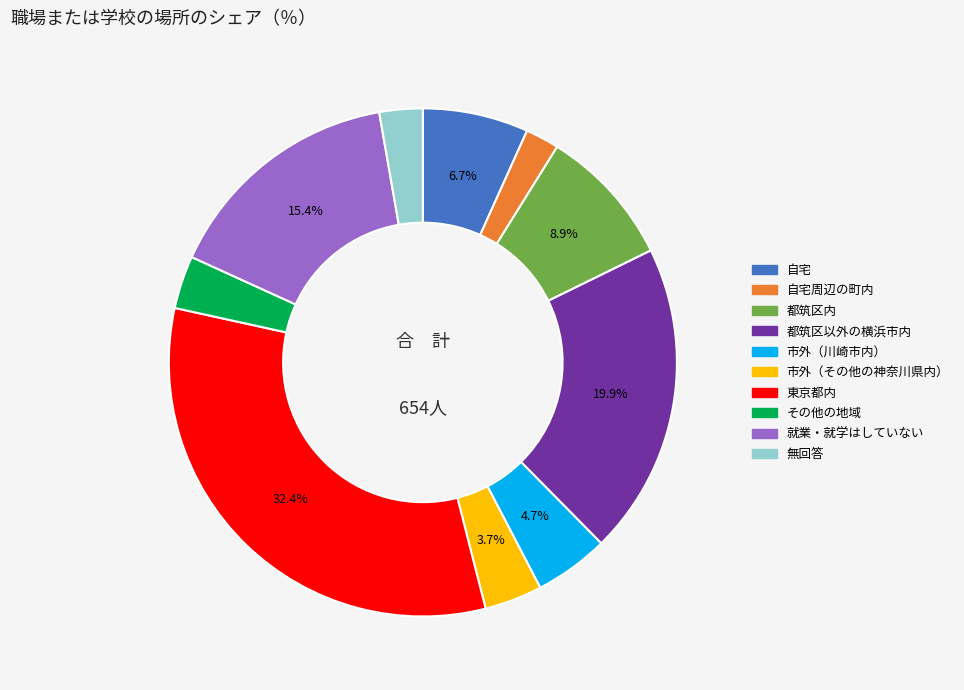

Is there any slice that represents more than half of the pie?

No